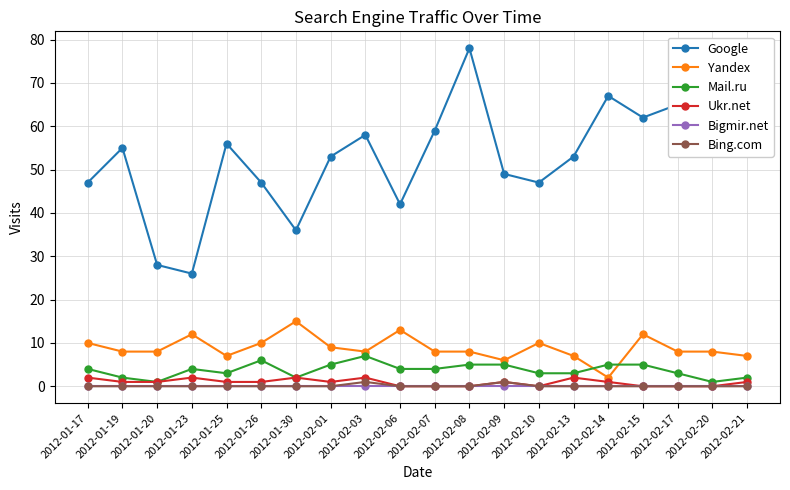

True or false: Google has a value of 55 at 2012-01-19.

True